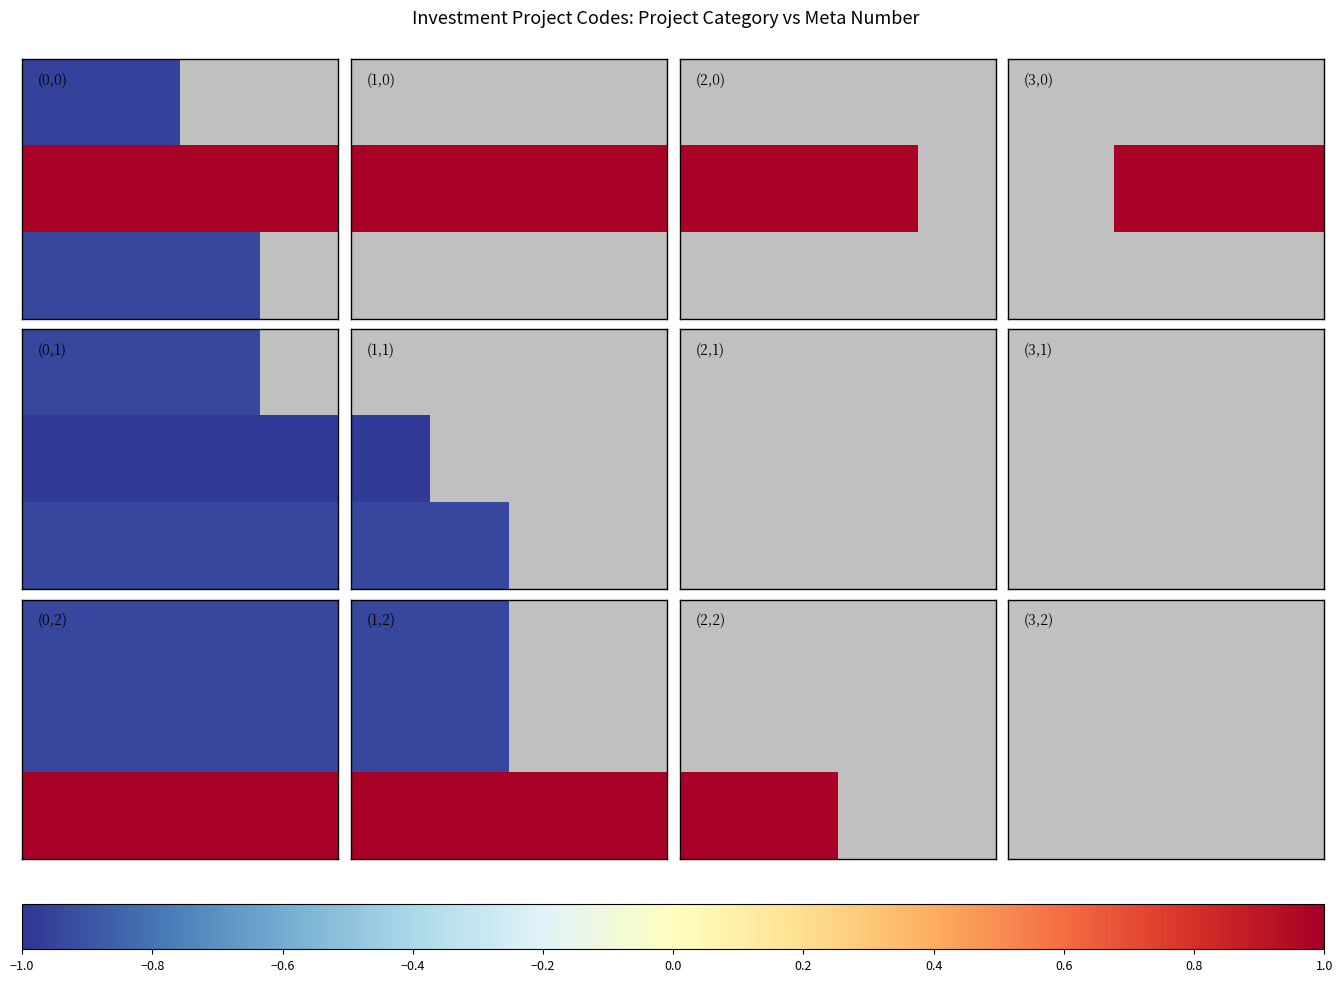

How many data points does each series have?

3